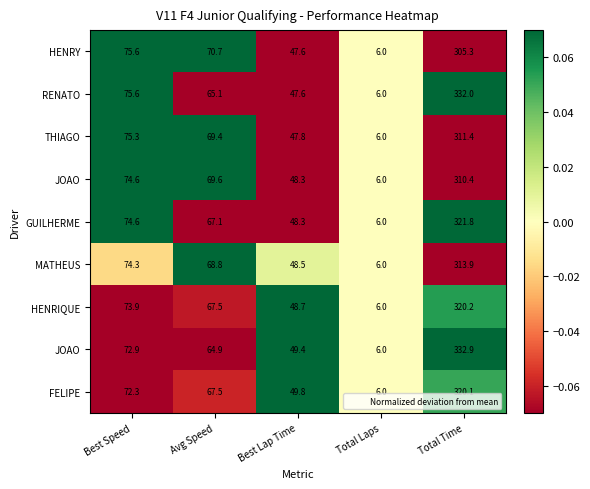

At which category does the chart reach its peak across all series?

Best Lap Time